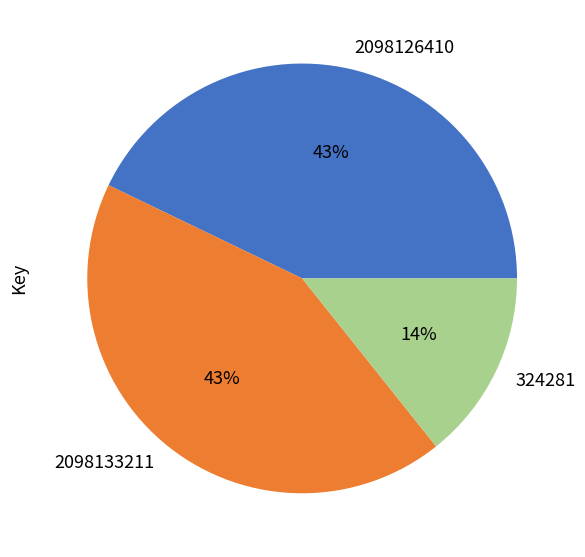

True or false: 2098133211 accounts for 43% of the total.

True